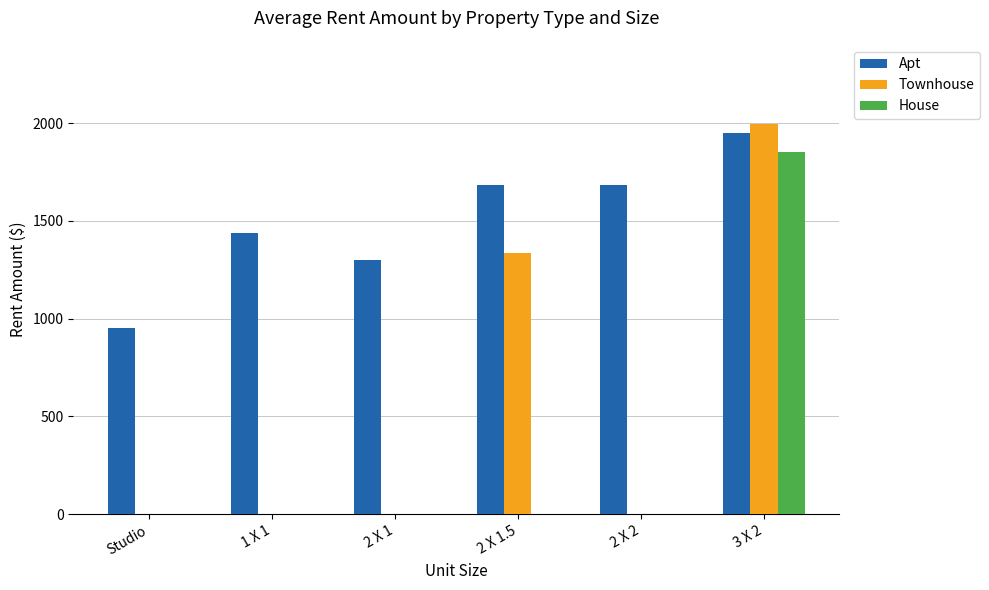

Which series has the largest total across all categories?

Apt